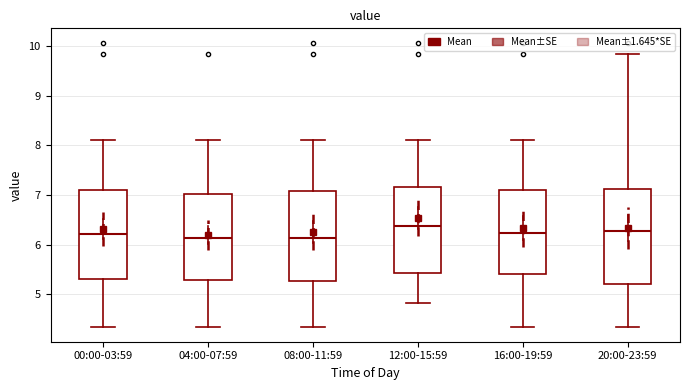

Which box has the highest median line?

12:00-15:59